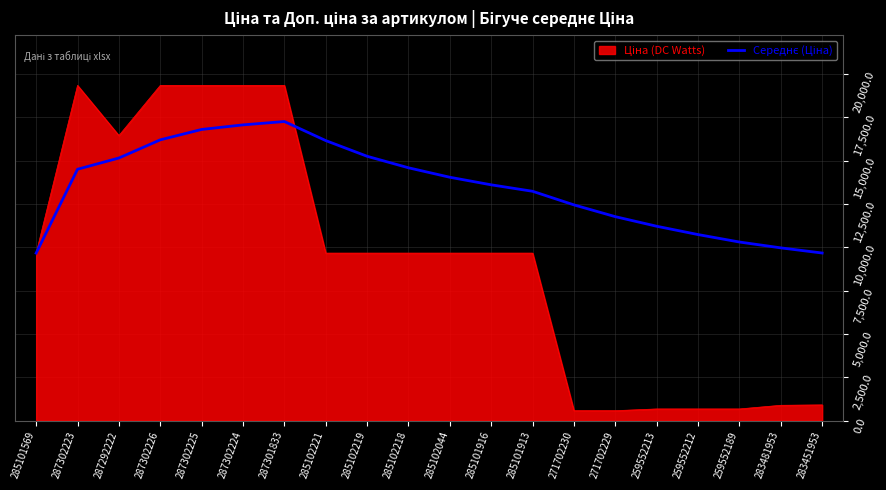

What is the total value across all series at 287302223?

33846.9